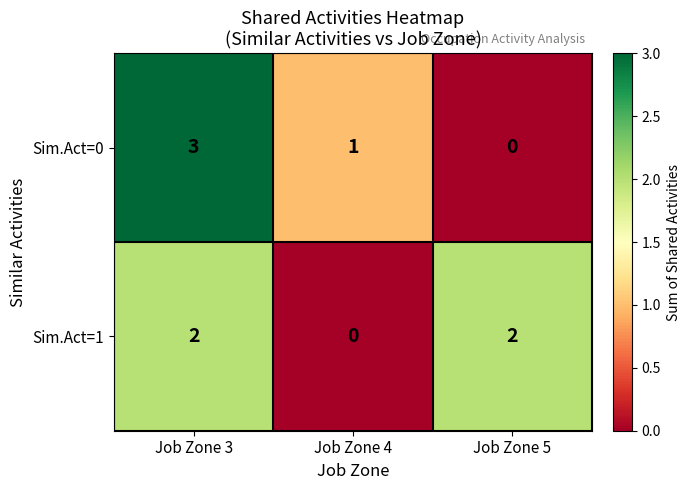

Reading left to right, list all the values displayed in this chart.

Sim.Act=0: Job Zone 3=3	Job Zone 4=1	Job Zone 5=0
Sim.Act=1: Job Zone 3=2	Job Zone 4=0	Job Zone 5=2